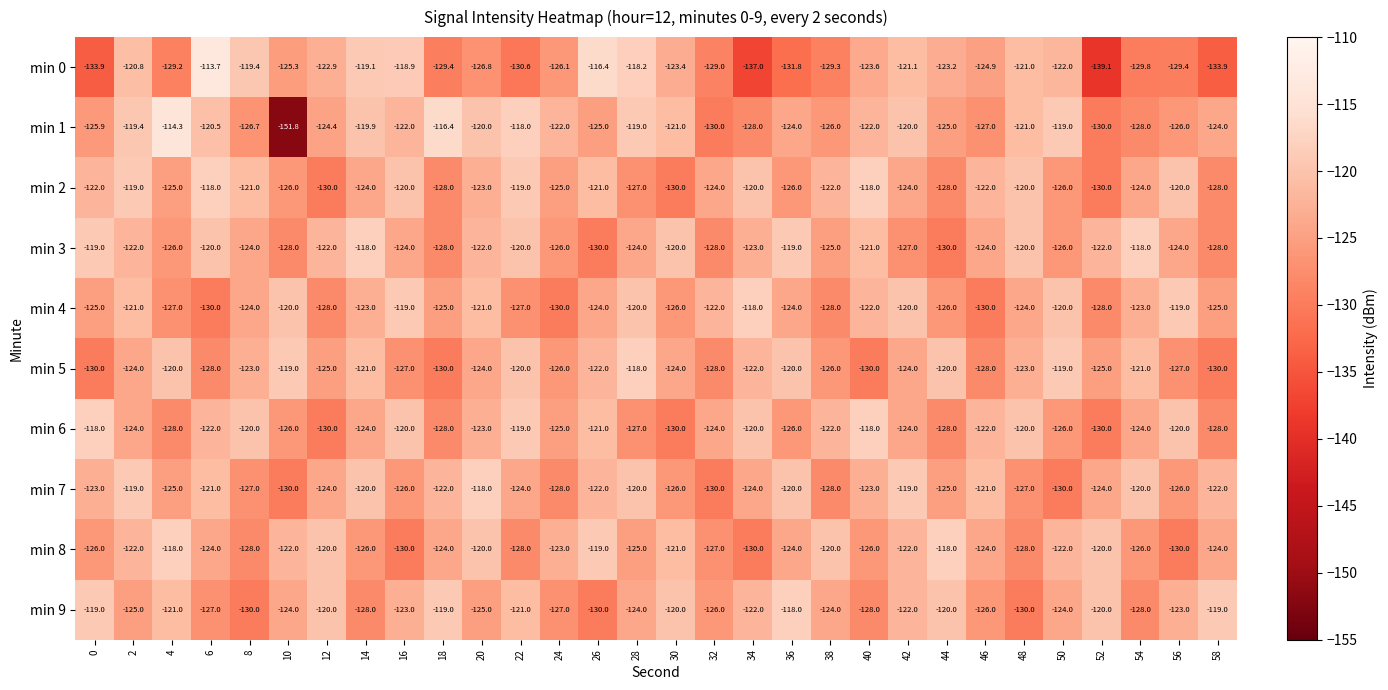

What is the difference between the highest and lowest values at 50?

11.0